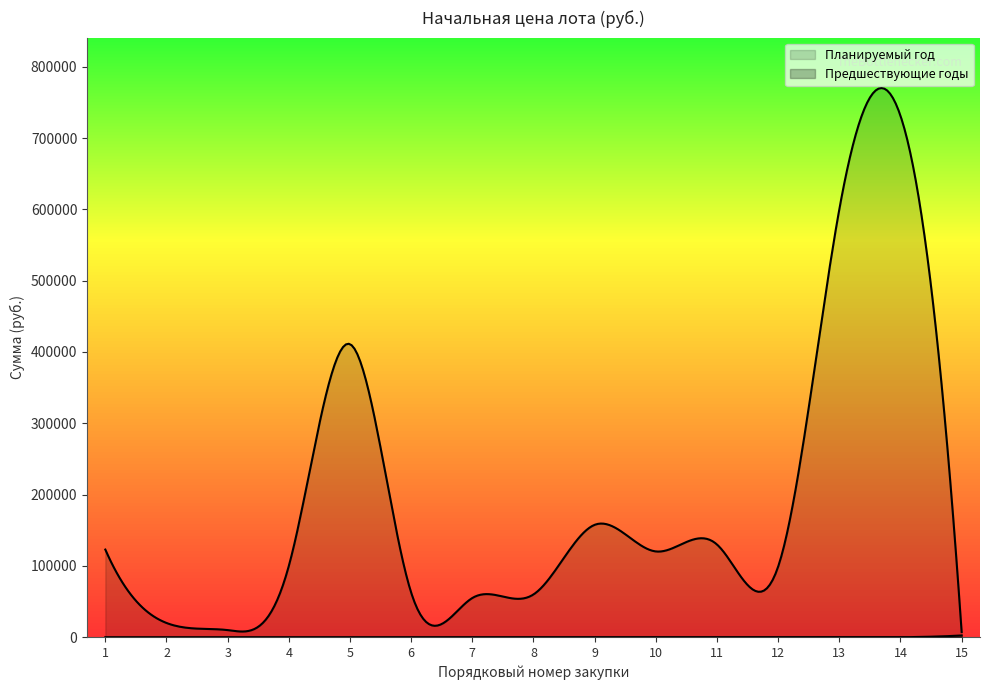

What is the greatest value displayed?

731111.0